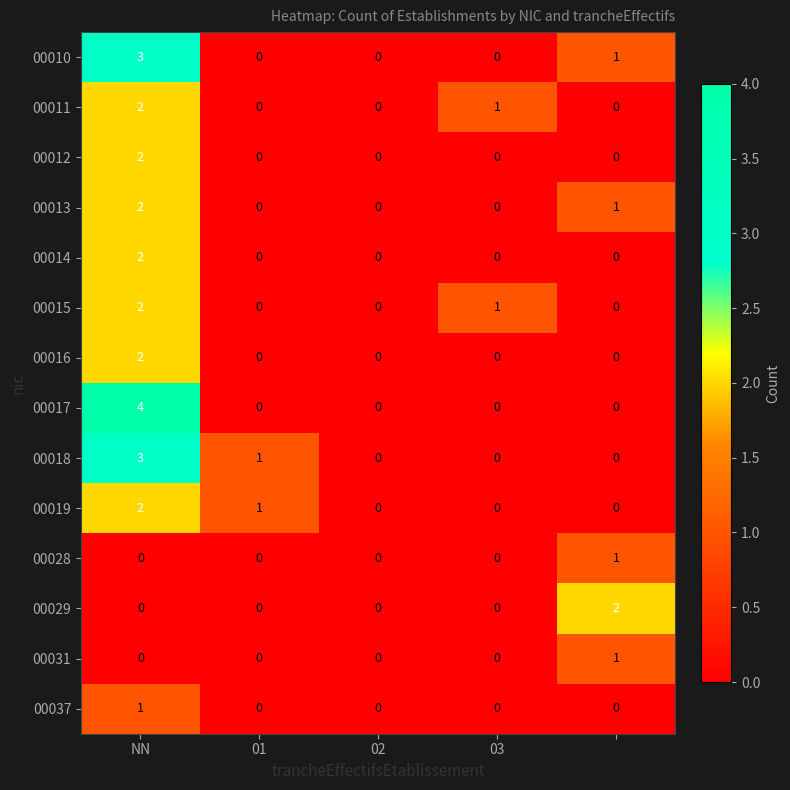

What is the maximum value for 00018?

3